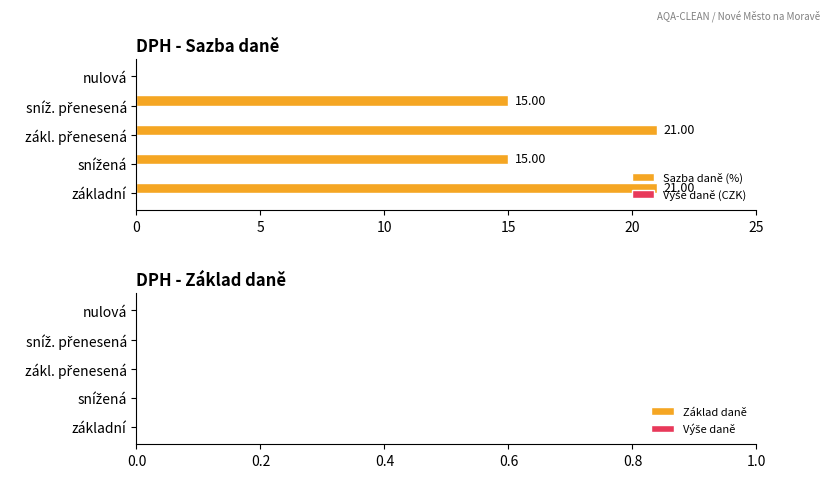

What is the sum of all values?

72